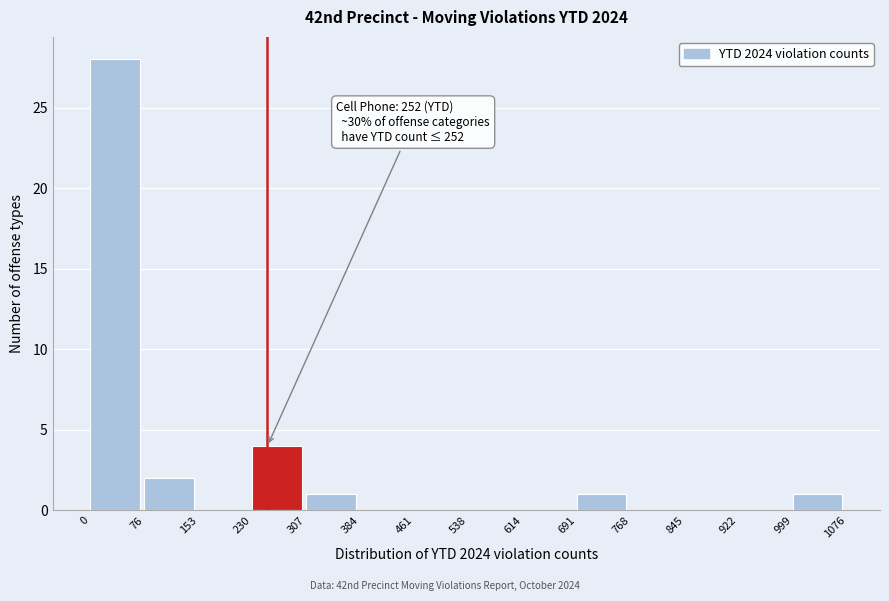

Over which range of the x-axis is the bar tallest?

0 to 76